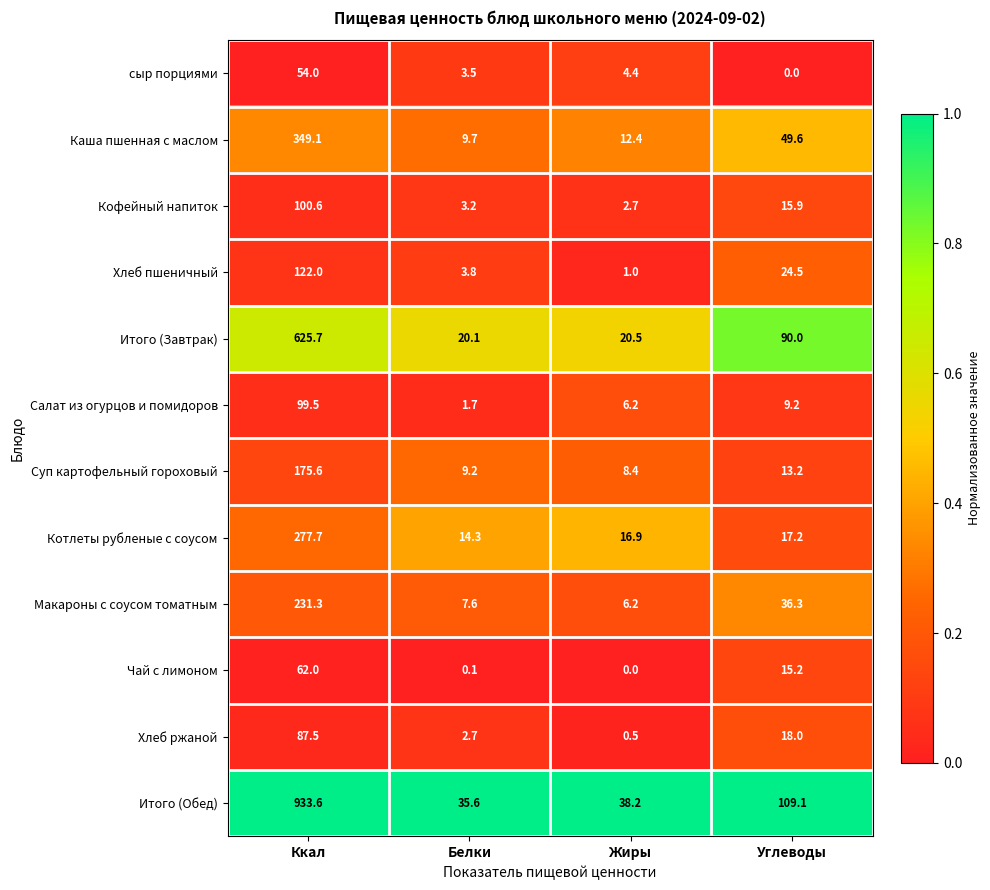

Between Ккал and Жиры, which series saw the biggest shift?

Итого (Обед)